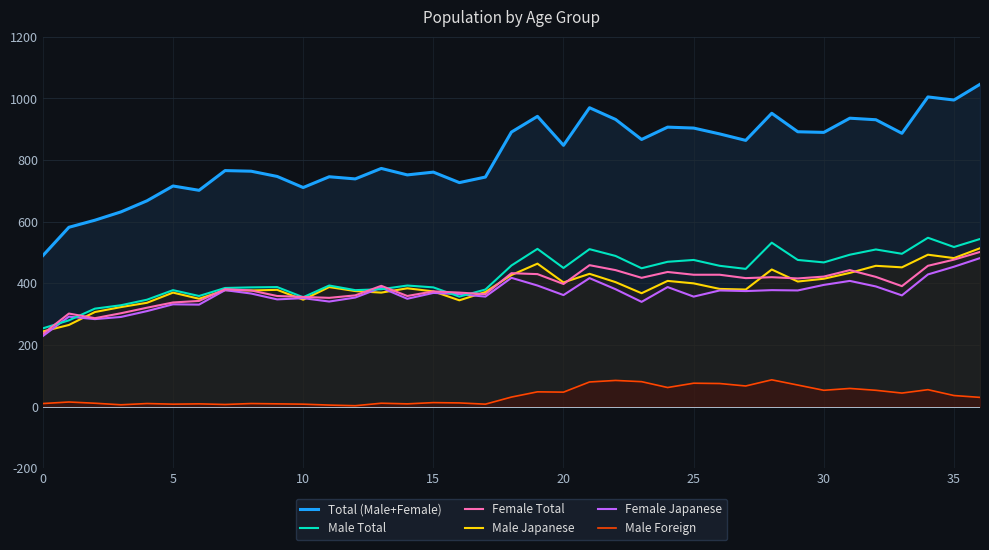

How many lines are shown in the chart?

6